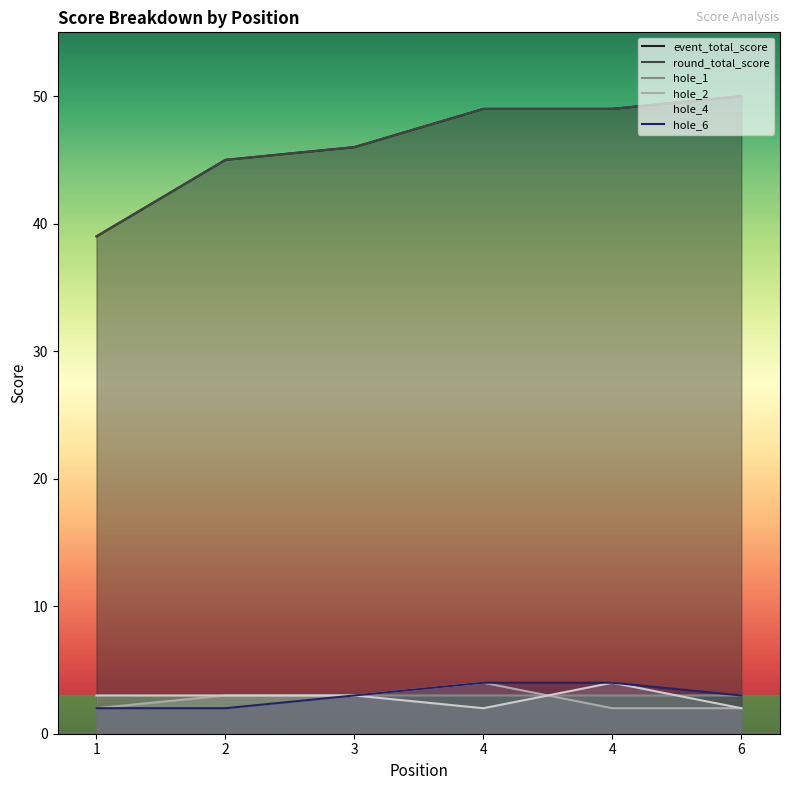

Which series has the largest range (max minus min)?

event_total_score